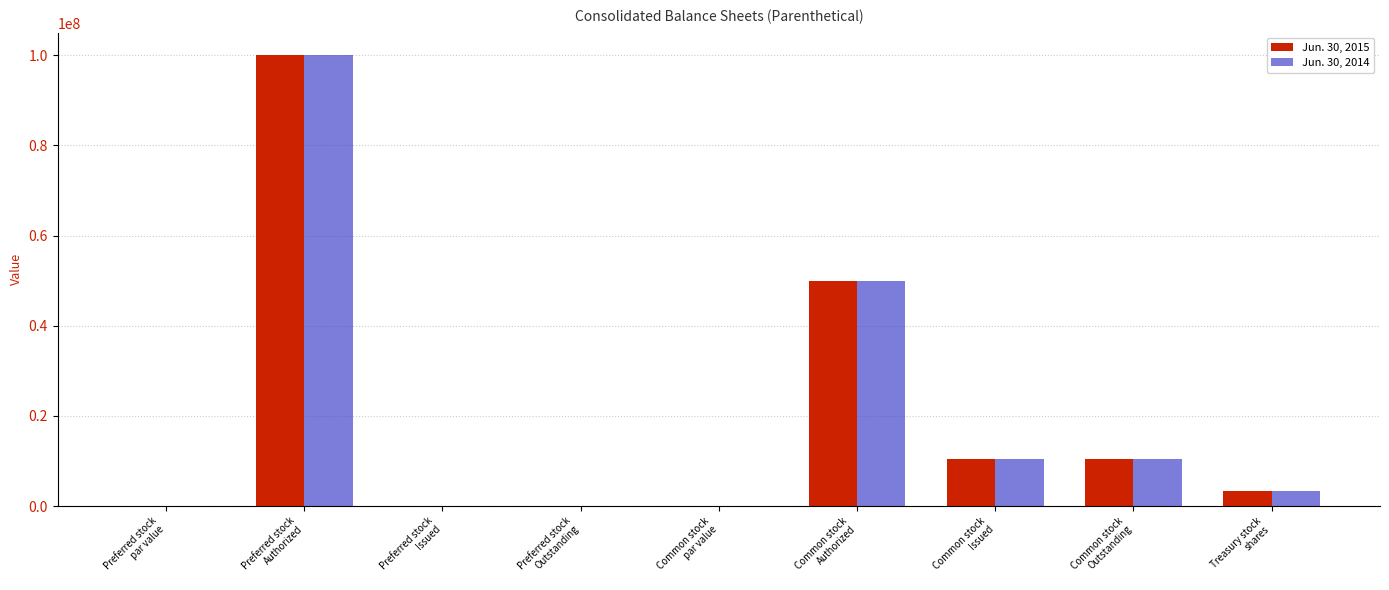

Does the chart contain stacked bars?

No